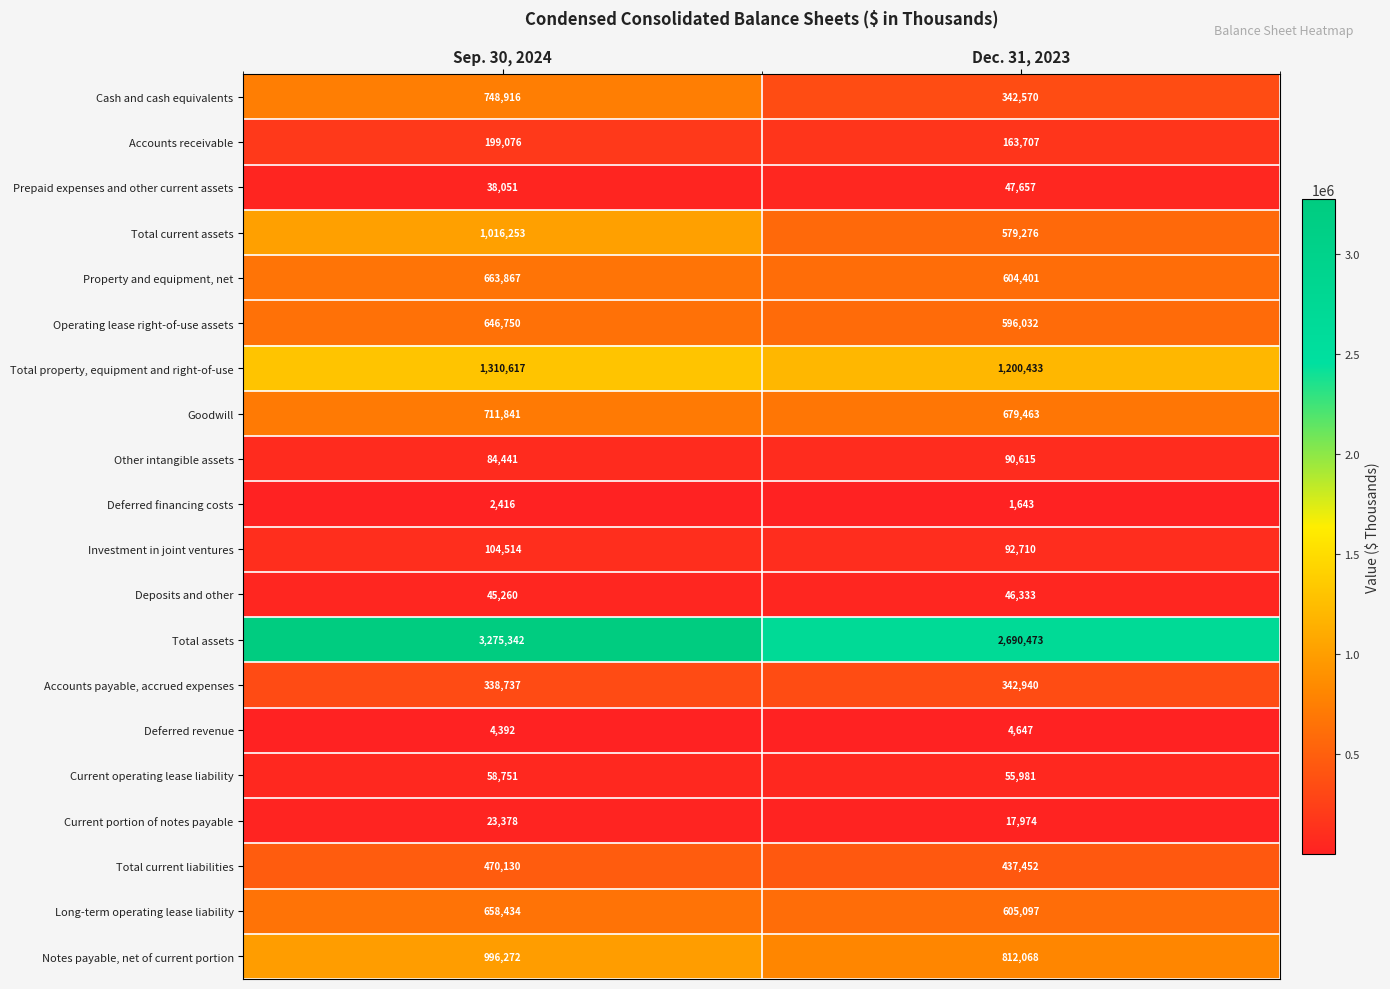

At how many categories does at least one series exceed 3011768?

1